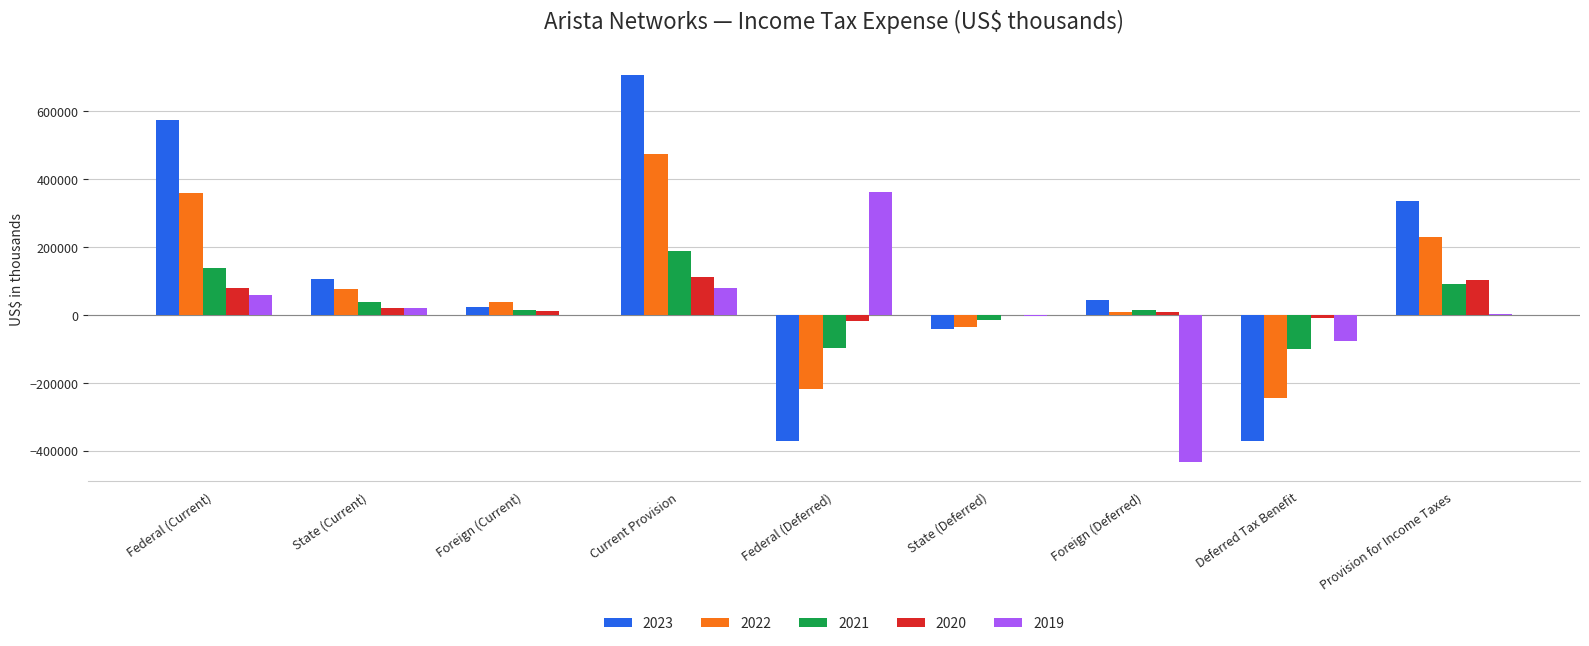

At which category is the sum across all series the highest?

Current Provision